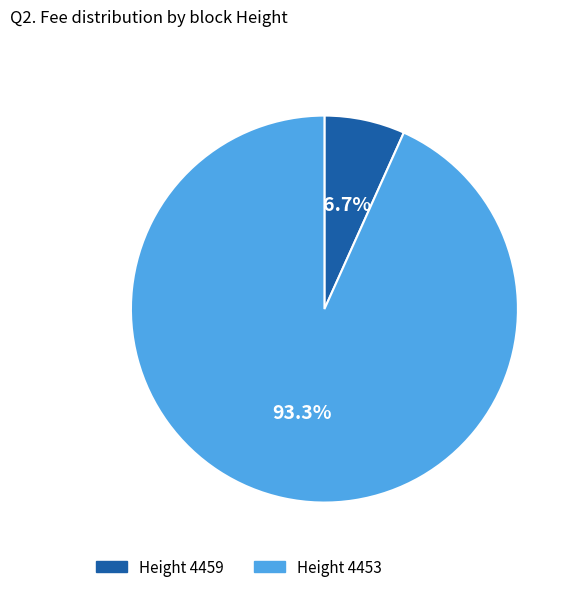

Does any single category account for the majority?

Yes